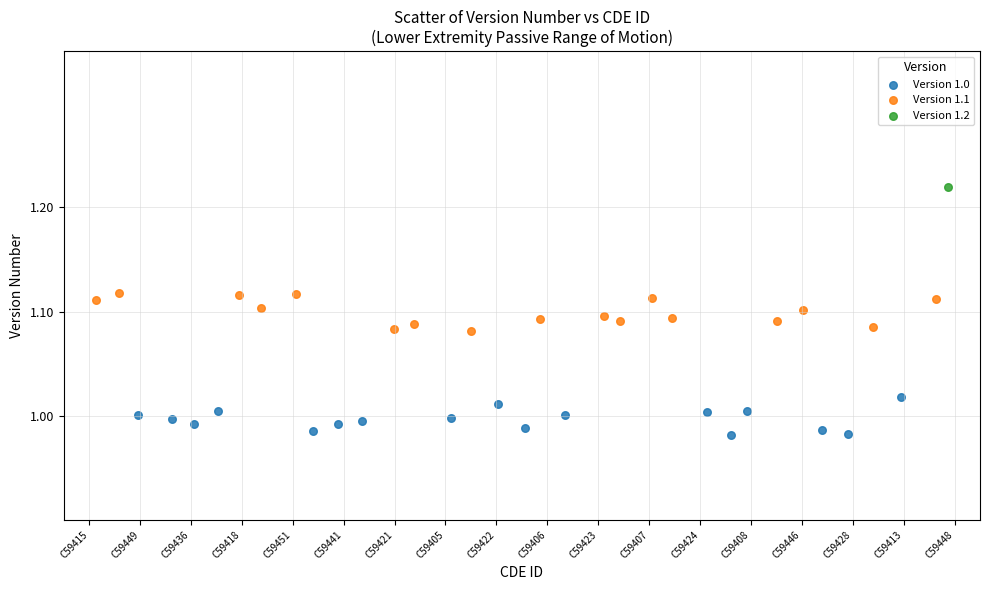

What are all the series names shown in the legend?

Version 1.0, Version 1.1, Version 1.2